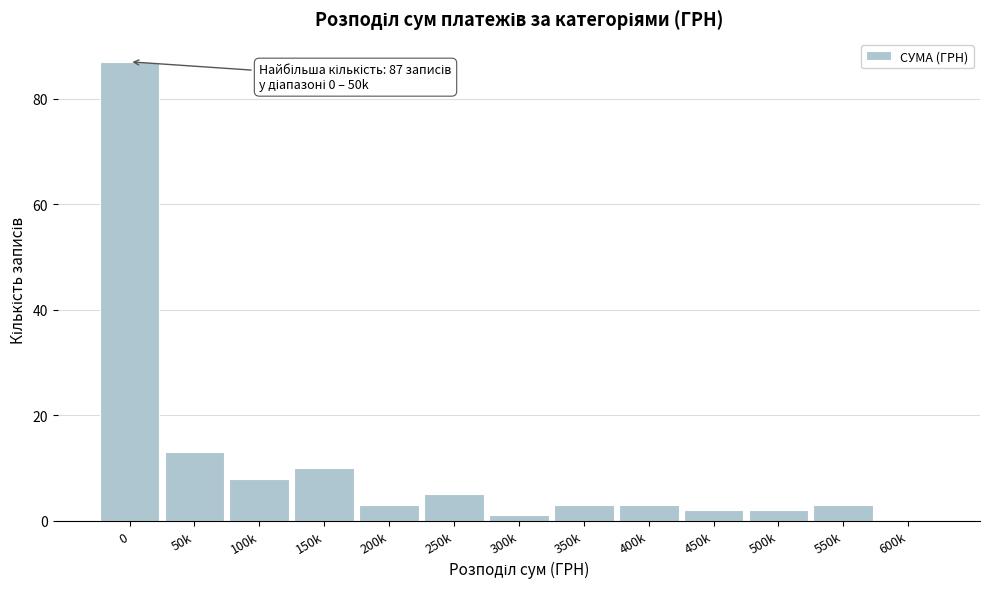

Reading left to right, list all the values displayed in this chart.

0=87	50k=13	100k=8	150k=10	200k=3	250k=5	300k=1	350k=3	400k=3	450k=2	500k=2	550k=3	600k=0